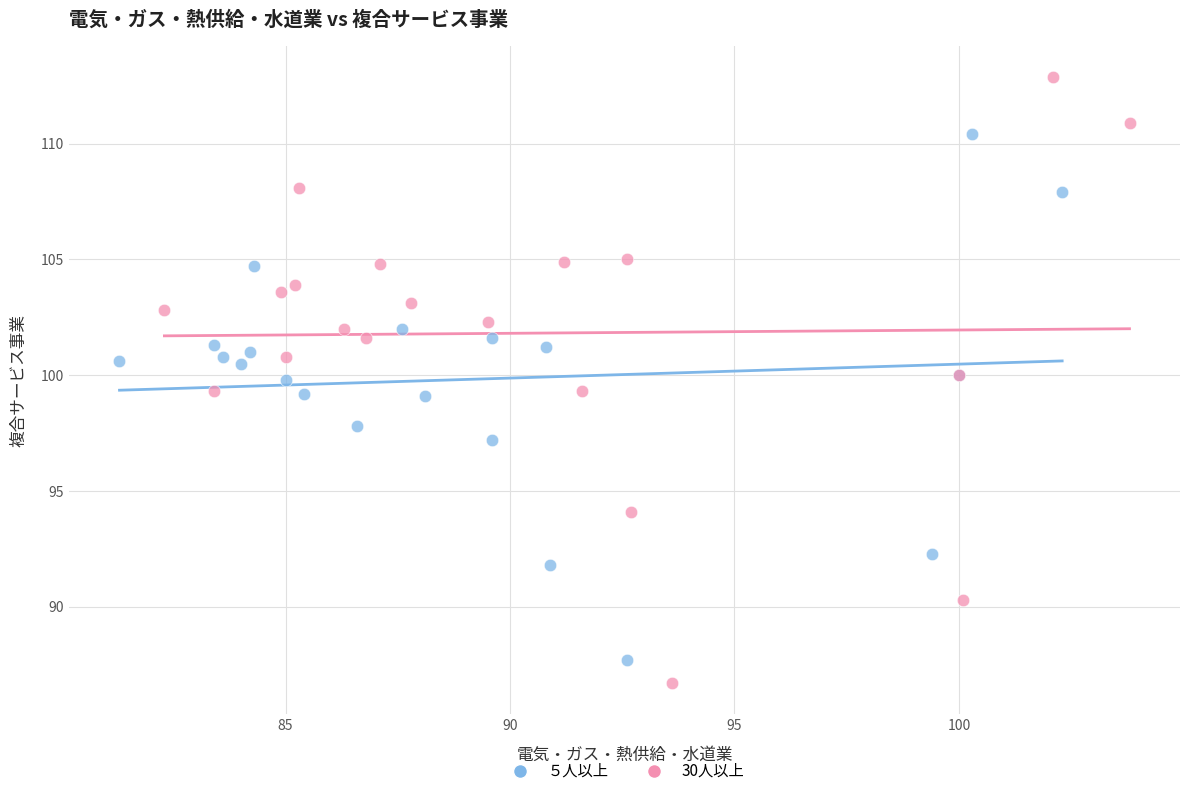

Which series contains the highest Y value?

30人以上